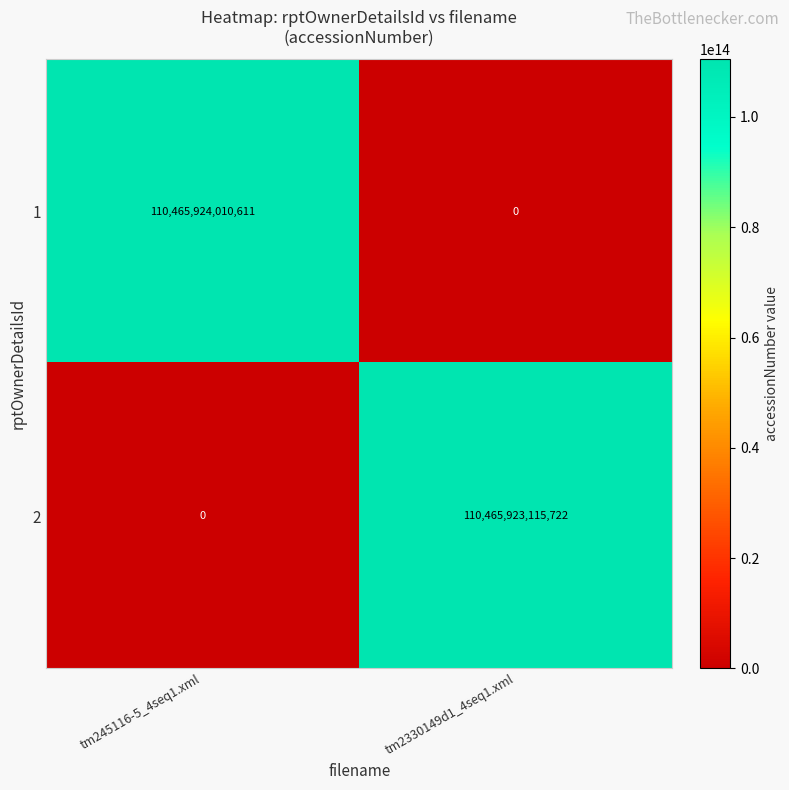

What is the difference between the maximum and minimum values in the 2 series?

110465923115722